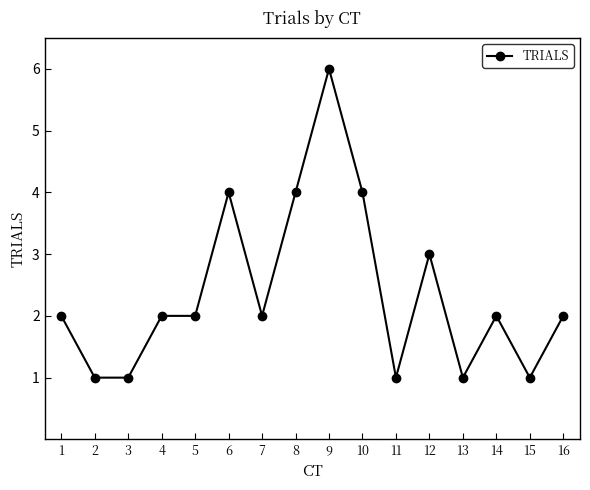

Where is the data nearest to the value 3?

12